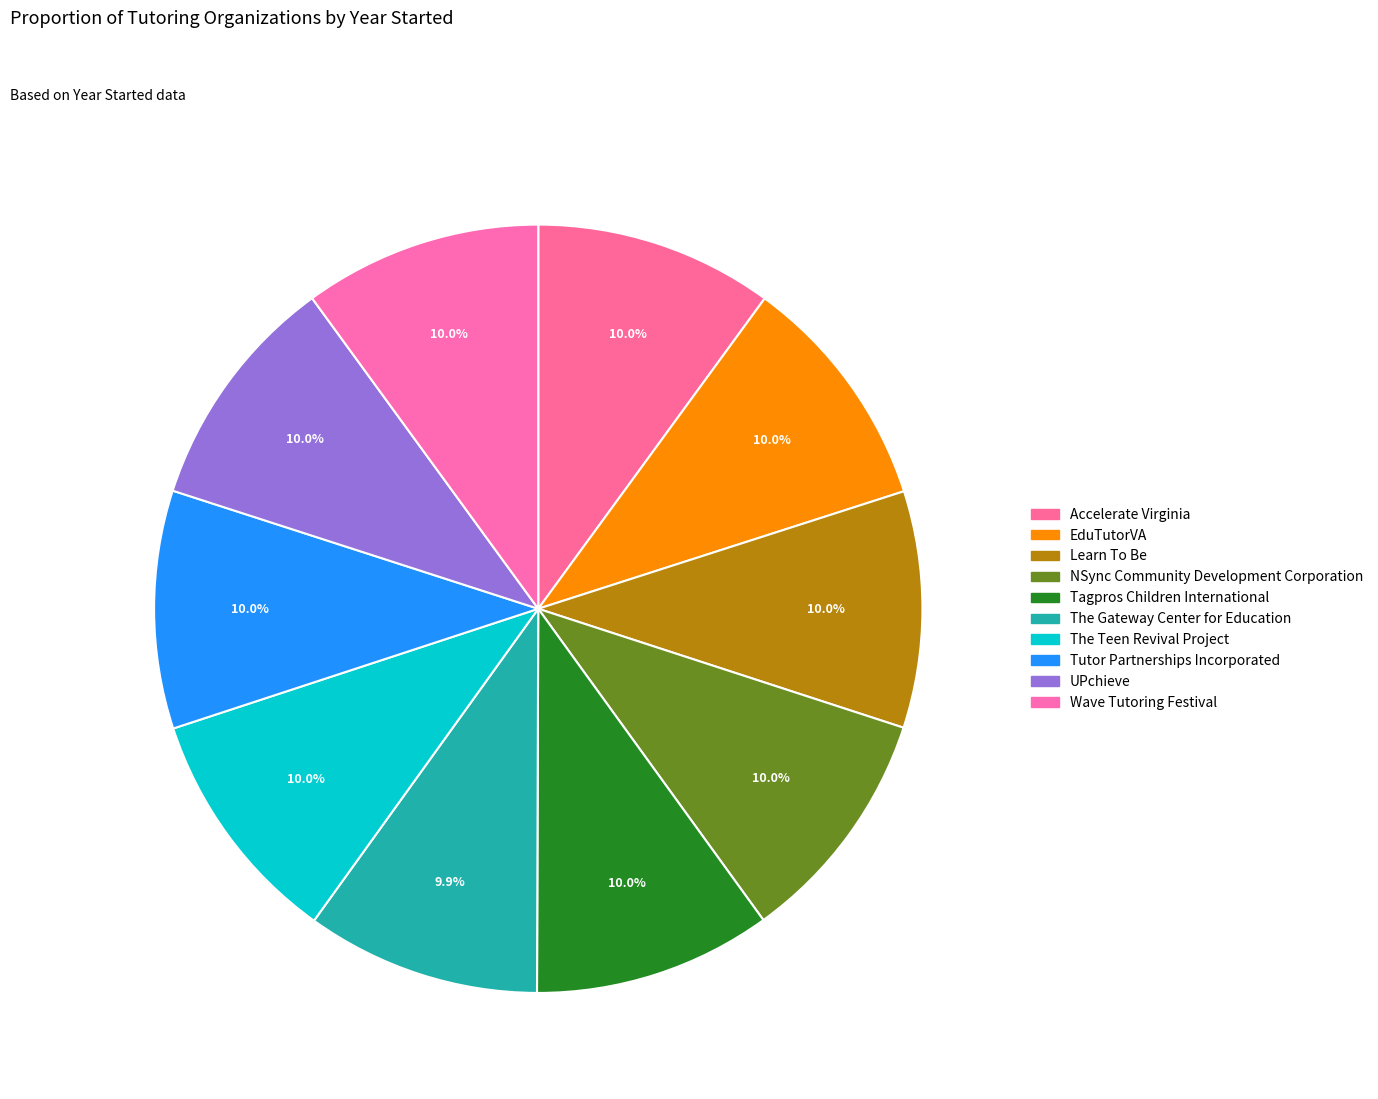

True or false: EduTutorVA accounts for 10% of the total.

True